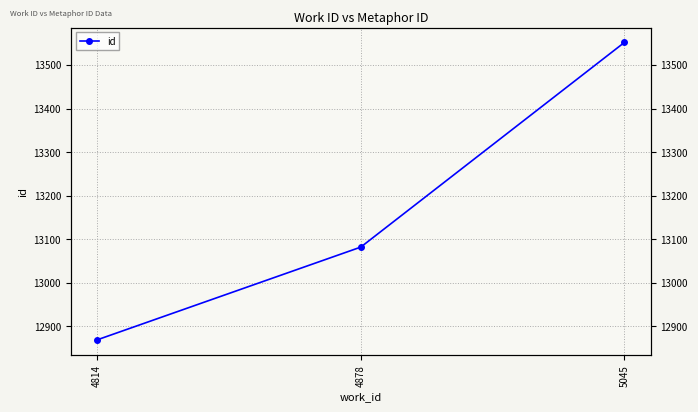

Which category has the highest value across all series?

5045